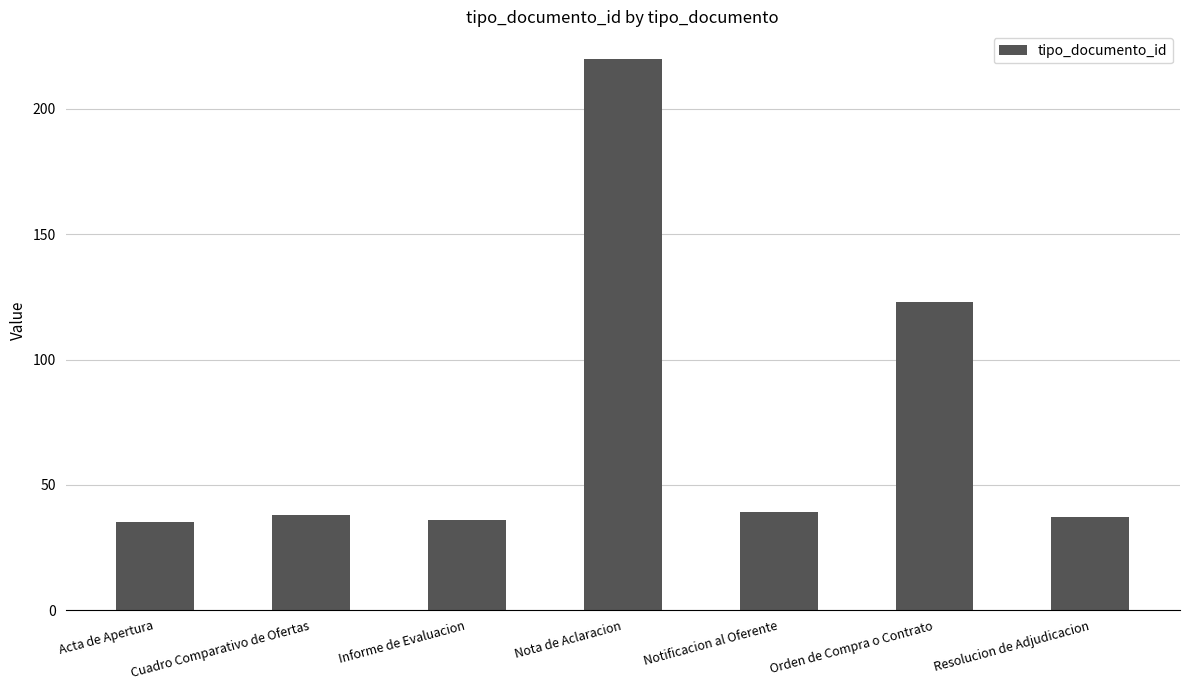

What is the change in value from Orden de Compra o Contrato to Resolucion de Adjudicacion?

-86